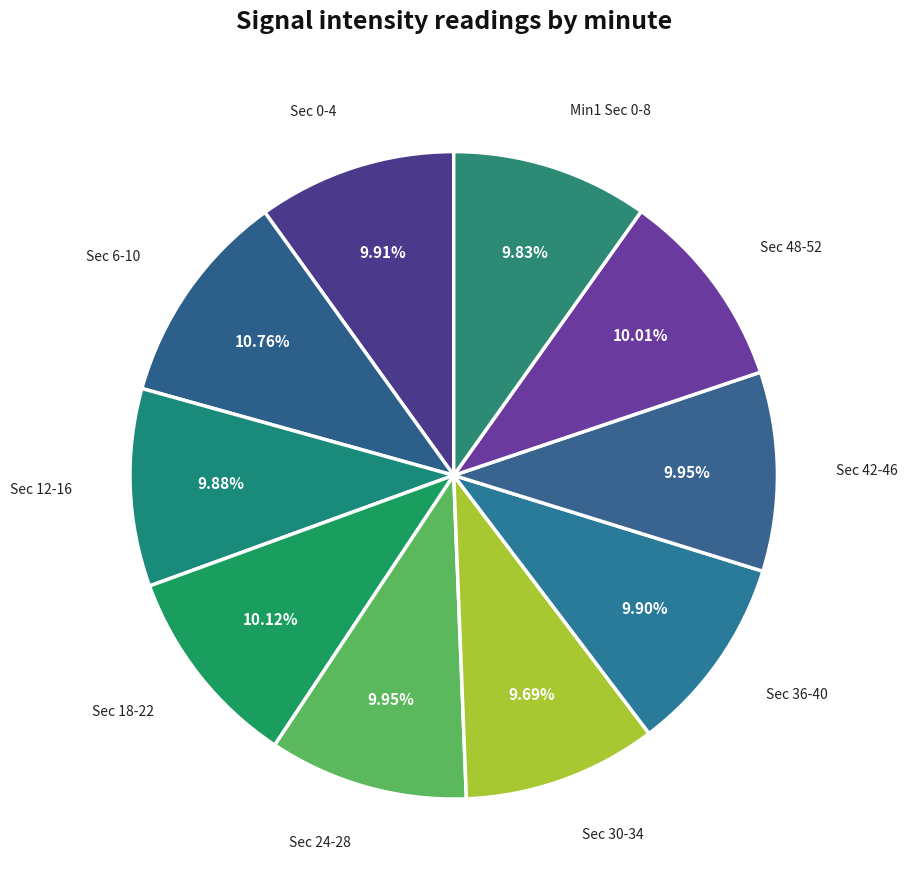

Do Sec 12-16 and Min1 Sec 0-8 together represent more than half of the pie?

No